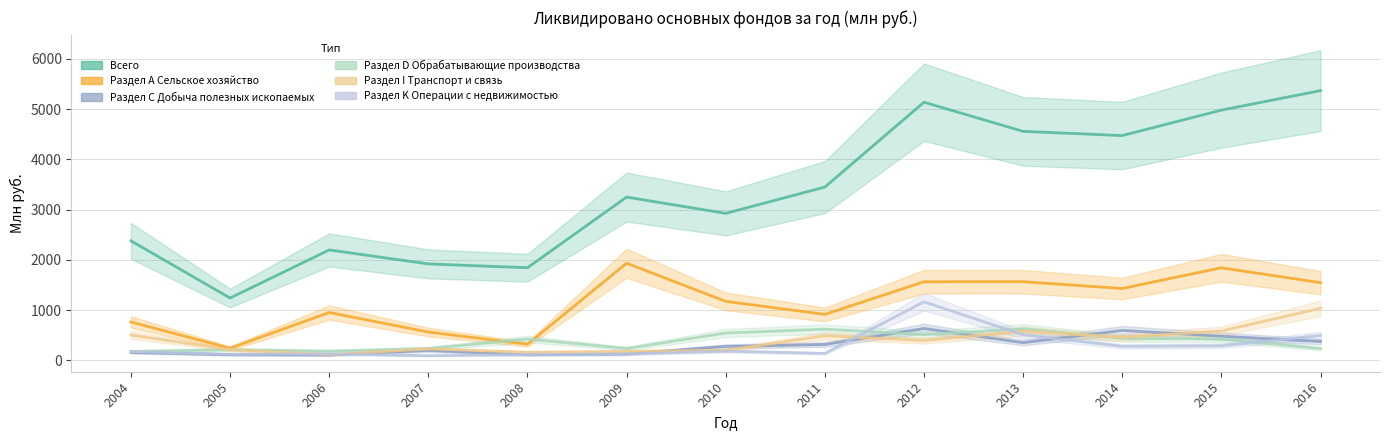

What is the difference between the maximum and second lowest values in the Раздел I Транспорт и связь series?

876.0